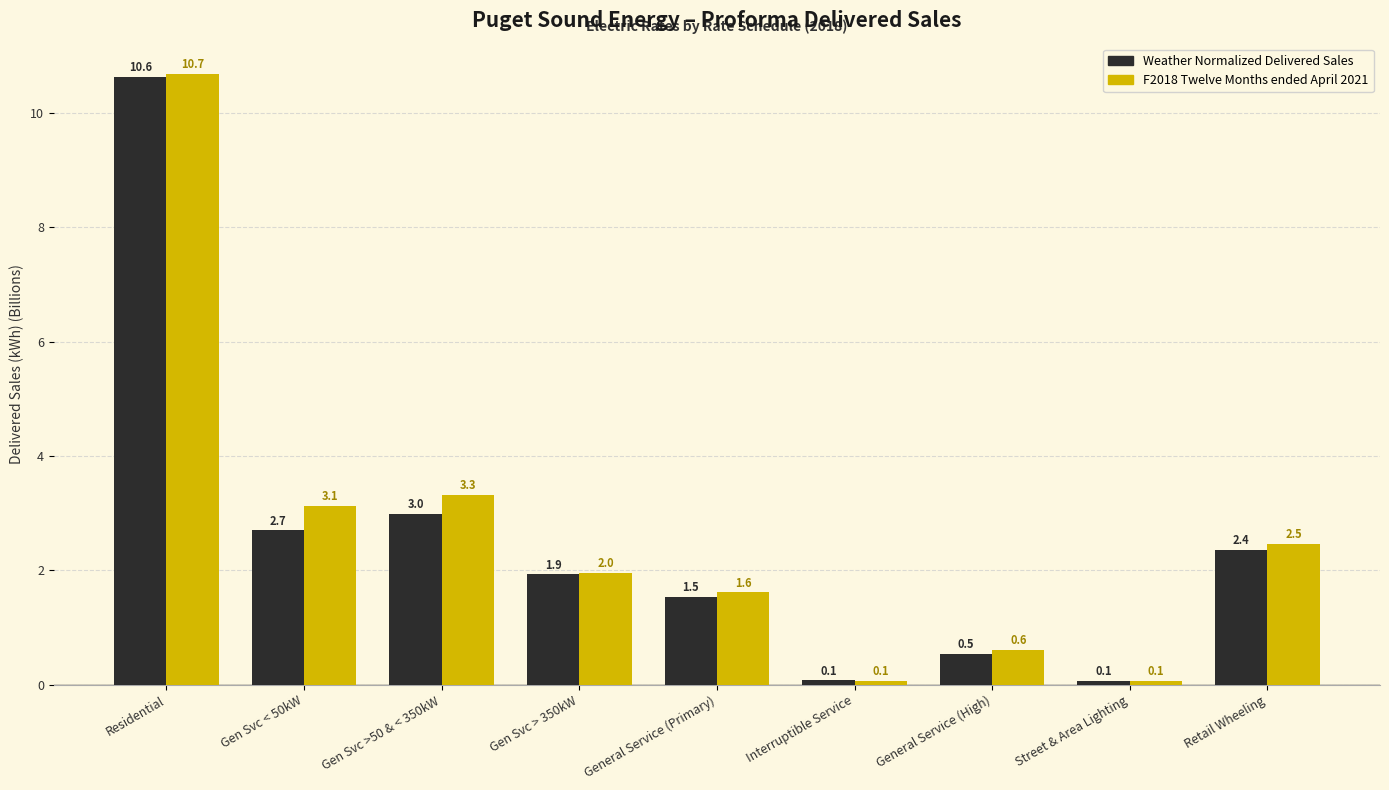

Reading left to right, extract all data points from this chart.

Weather Normalized Delivered Sales: 10.6	2.7	3.0	1.9	1.5	0.1	0.5	0.1	2.4
F2018 Twelve Months ended April 2021: 10.7	3.1	3.3	2.0	1.6	0.1	0.6	0.1	2.5